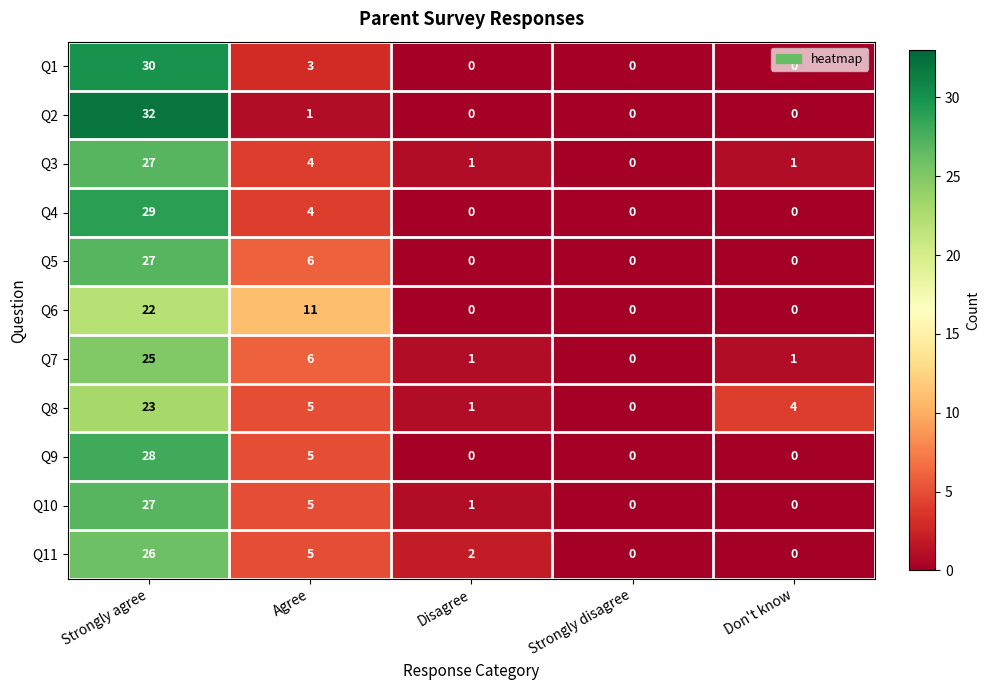

The value of Q8 at Agree is 1. True or false?

False